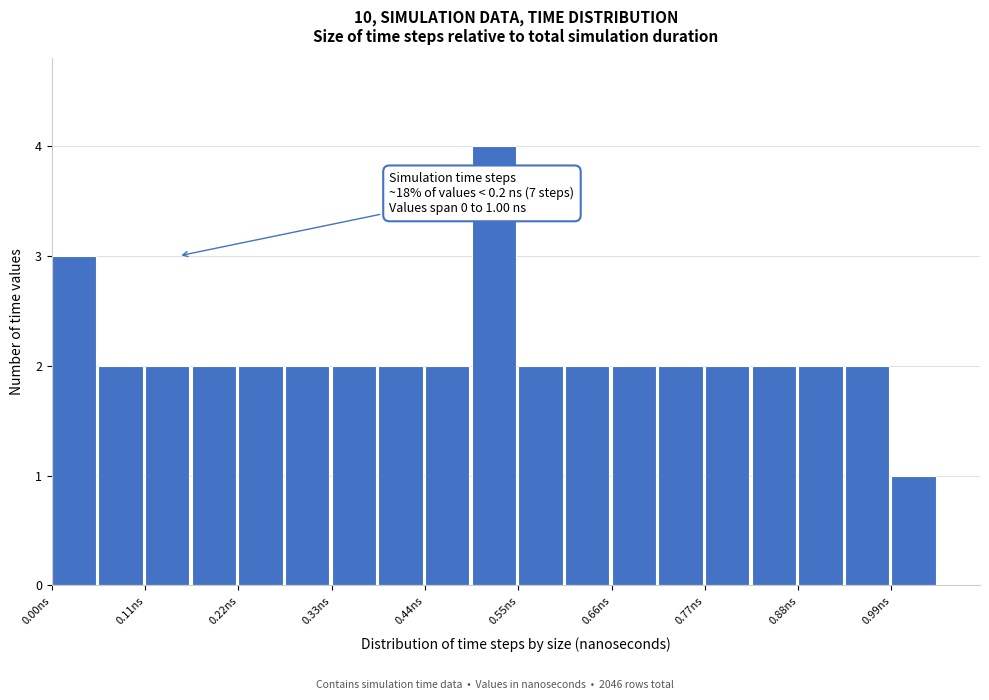

Read against the x-axis, roughly where is the centre of the tallest bar?

0.52